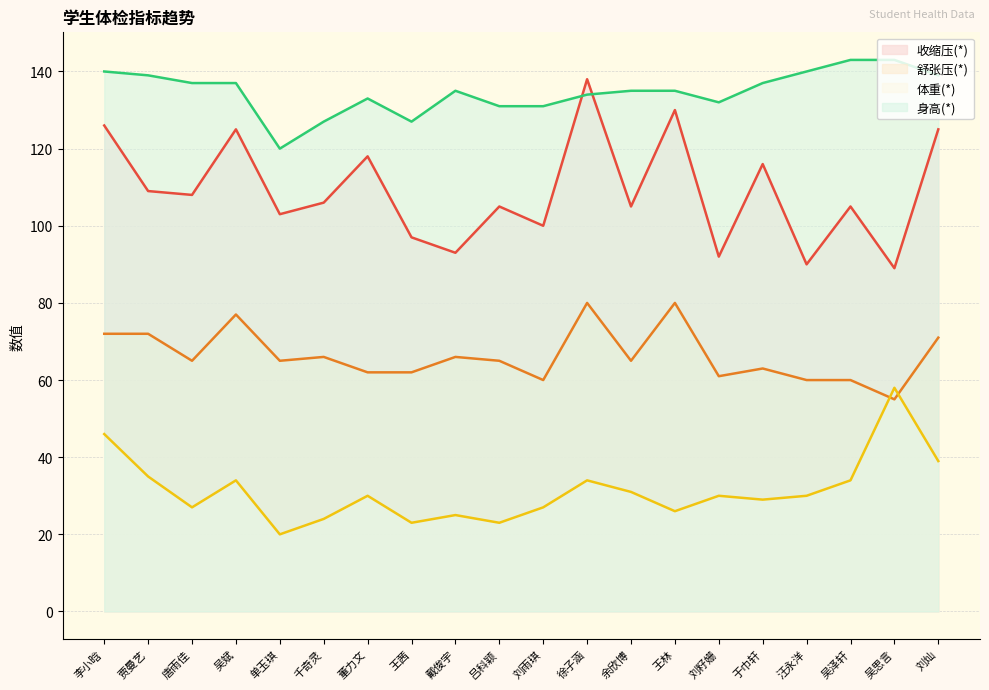

The value of 身高(*) at 王林 is 135. True or false?

True